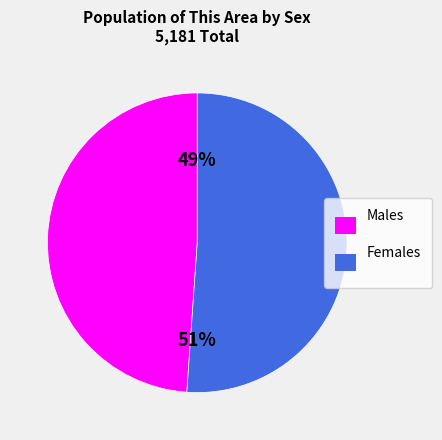

True or false: Males accounts for 49% of the total.

True